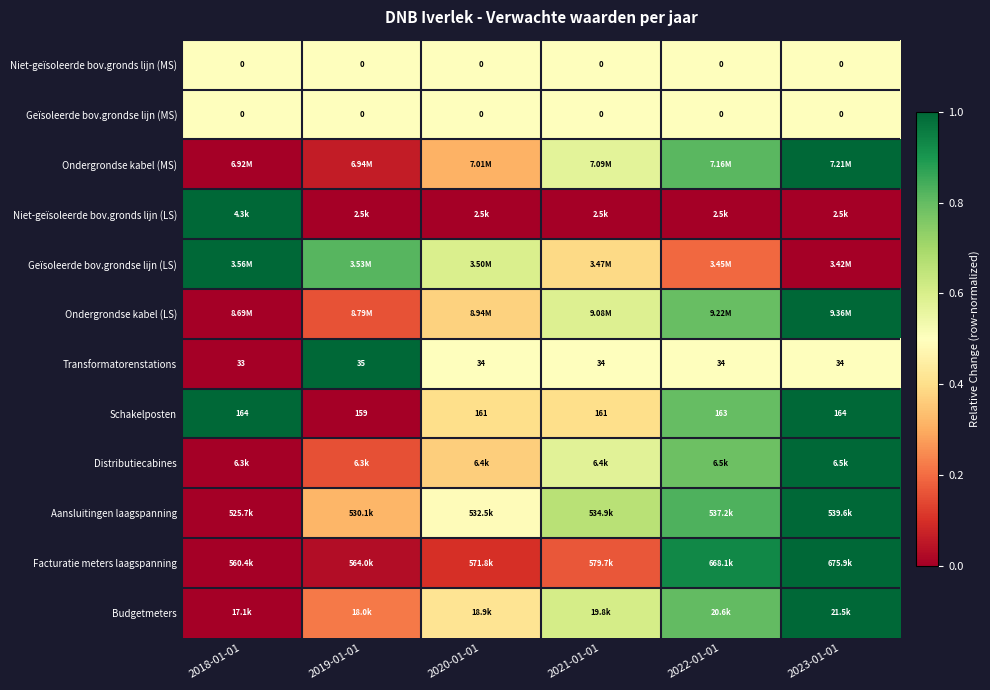

At which category is the sum across all series the highest?

2023-01-01